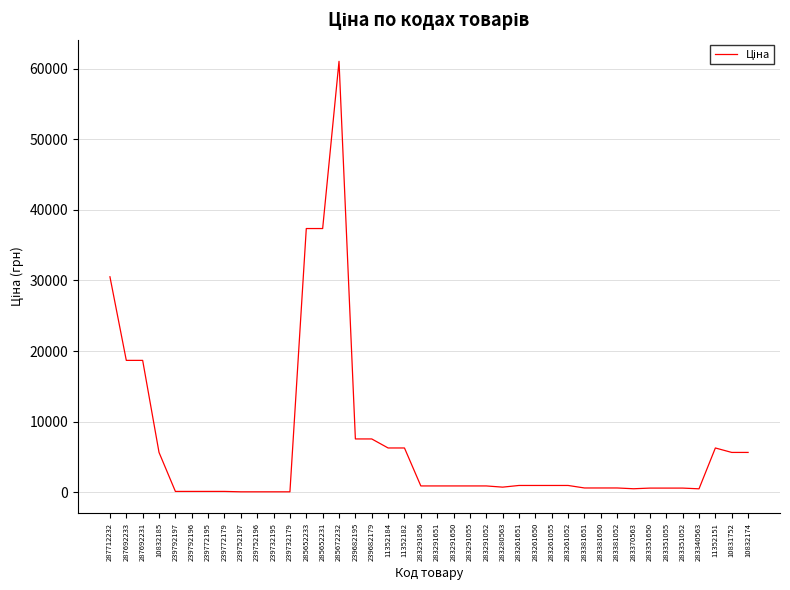

How many distinct data groups are displayed?

1